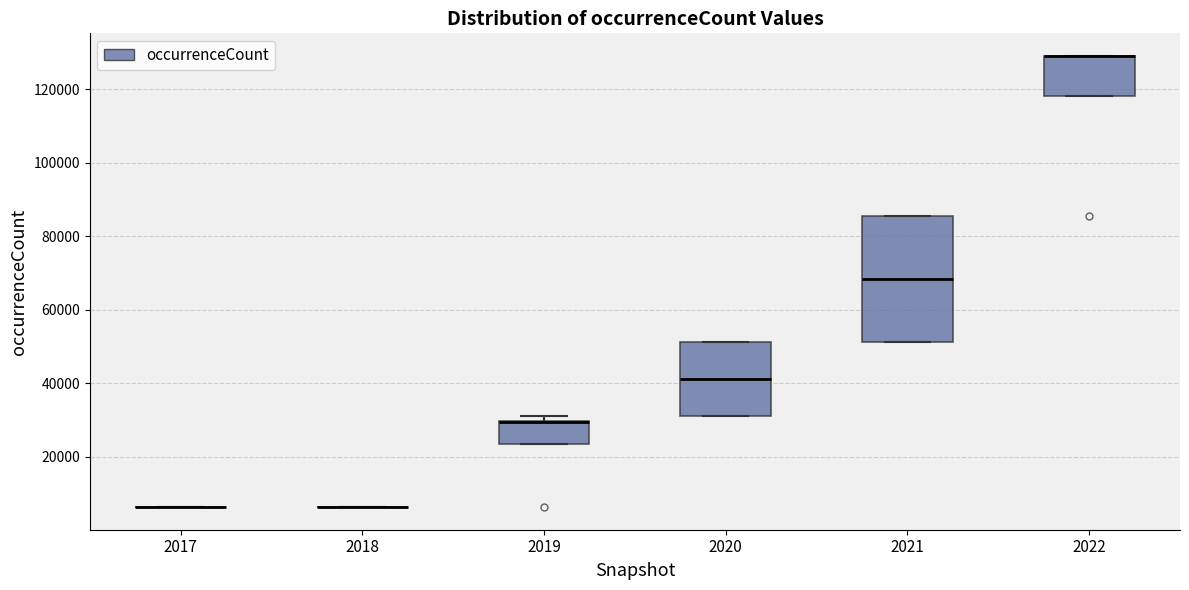

Which box is the tallest, from its lower edge to its upper edge?

2021